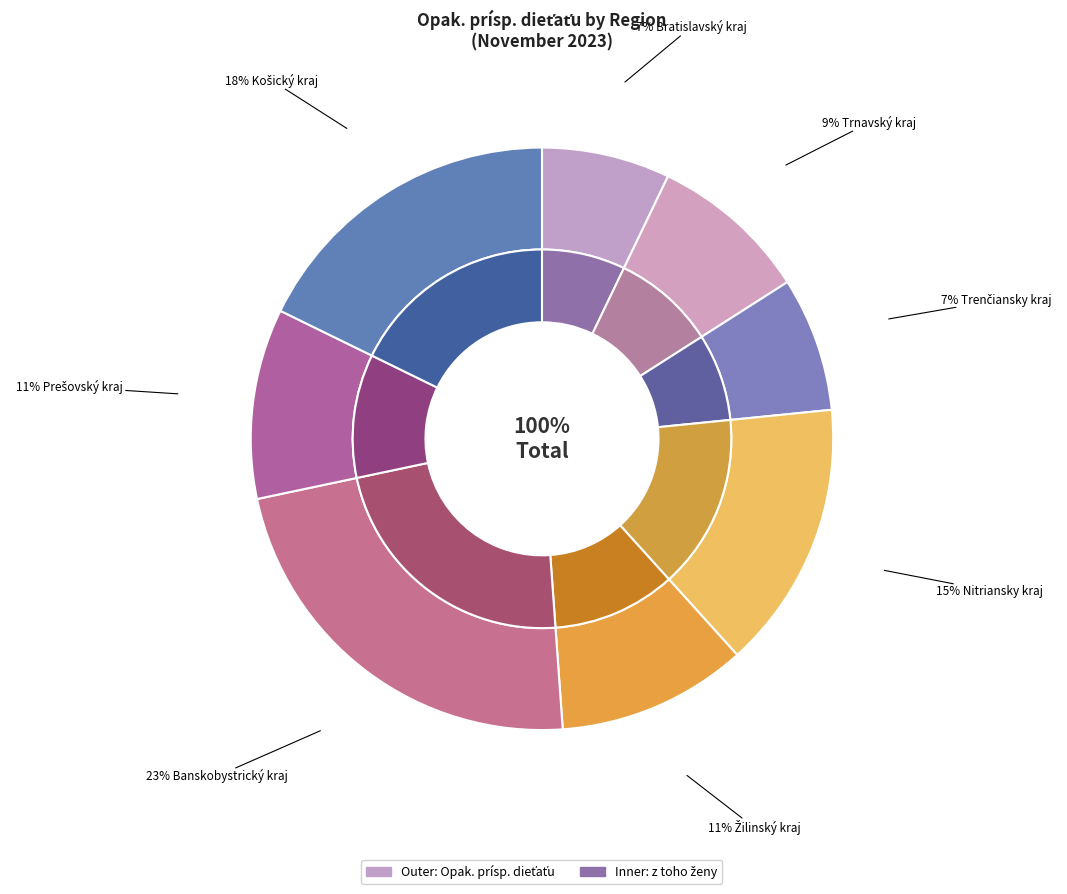

What is the largest slice in the pie chart?

Banskobystrický kraj